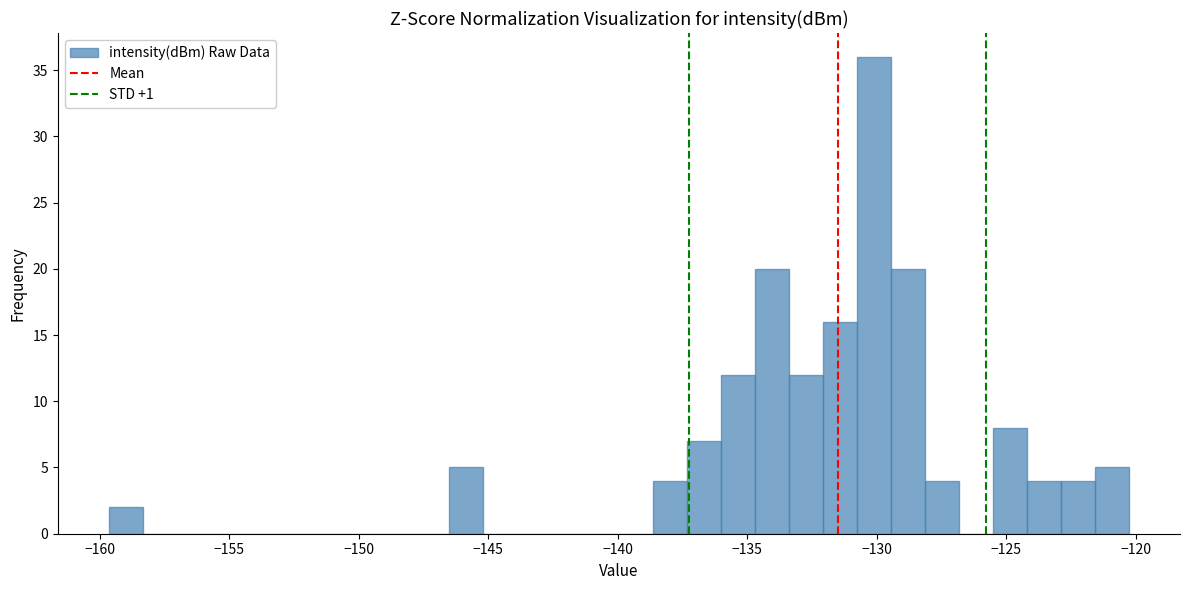

Around what value on the x-axis is the tallest bar? Give the approximate position of its centre, as read against the axis.

-130.0